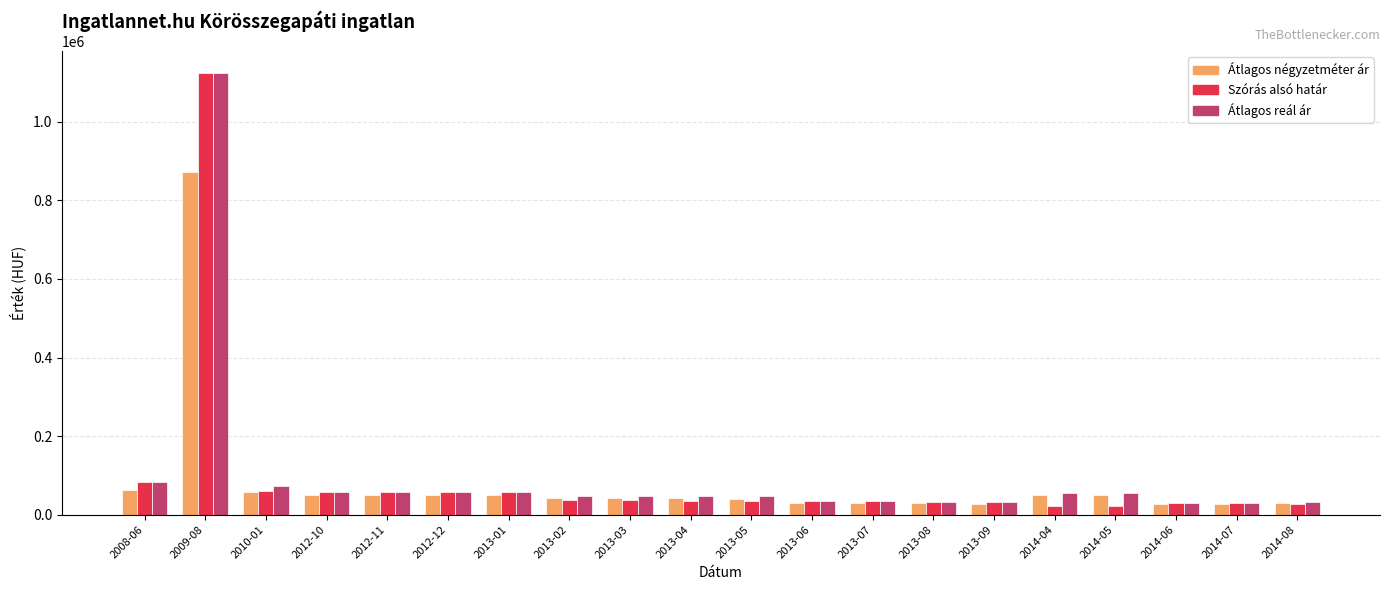

Which series has the widest spread of values?

Szórás alsó határ